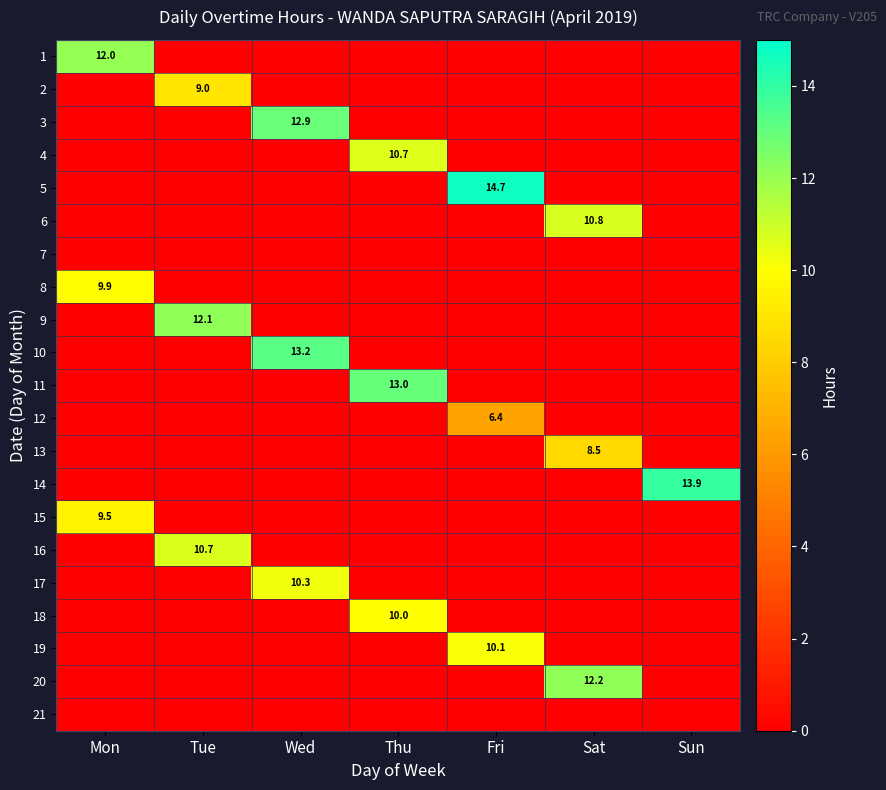

Which label corresponds to the smallest value in the chart?

Tue